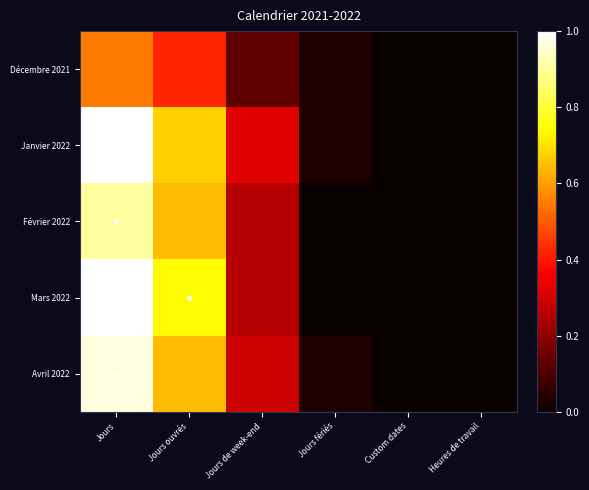

Reading left to right, what are all the values shown in this chart?

Décembre 2021: Jours=0.5	Jours ouvrés=0.4	Jours de week-end=0.1	Jours fériés=0.0	Custom dates=0.0	Heures de travail=0.0
Janvier 2022: Jours=1.0	Jours ouvrés=0.7	Jours de week-end=0.3	Jours fériés=0.0	Custom dates=0.0	Heures de travail=0.0
Février 2022: Jours=0.9	Jours ouvrés=0.6	Jours de week-end=0.3	Jours fériés=0.0	Custom dates=0.0	Heures de travail=0.0
Mars 2022: Jours=1.0	Jours ouvrés=0.7	Jours de week-end=0.3	Jours fériés=0.0	Custom dates=0.0	Heures de travail=0.0
Avril 2022: Jours=1.0	Jours ouvrés=0.6	Jours de week-end=0.3	Jours fériés=0.0	Custom dates=0.0	Heures de travail=0.0